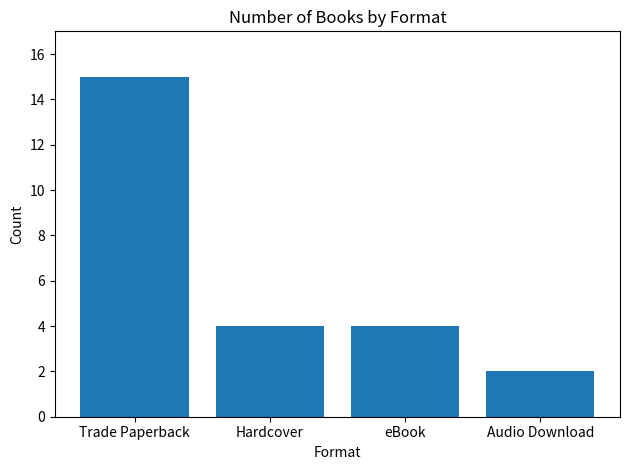

Is it true that the value at Hardcover is 4?

True